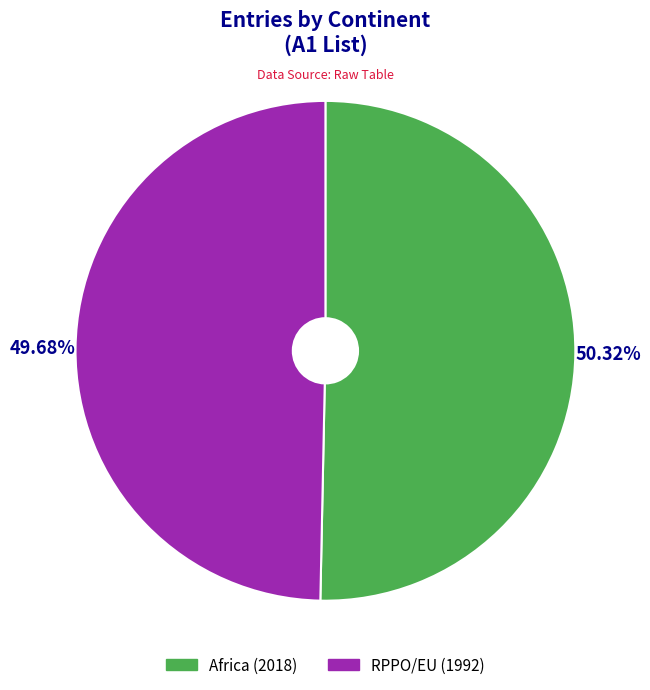

What is the majority slice?

Africa